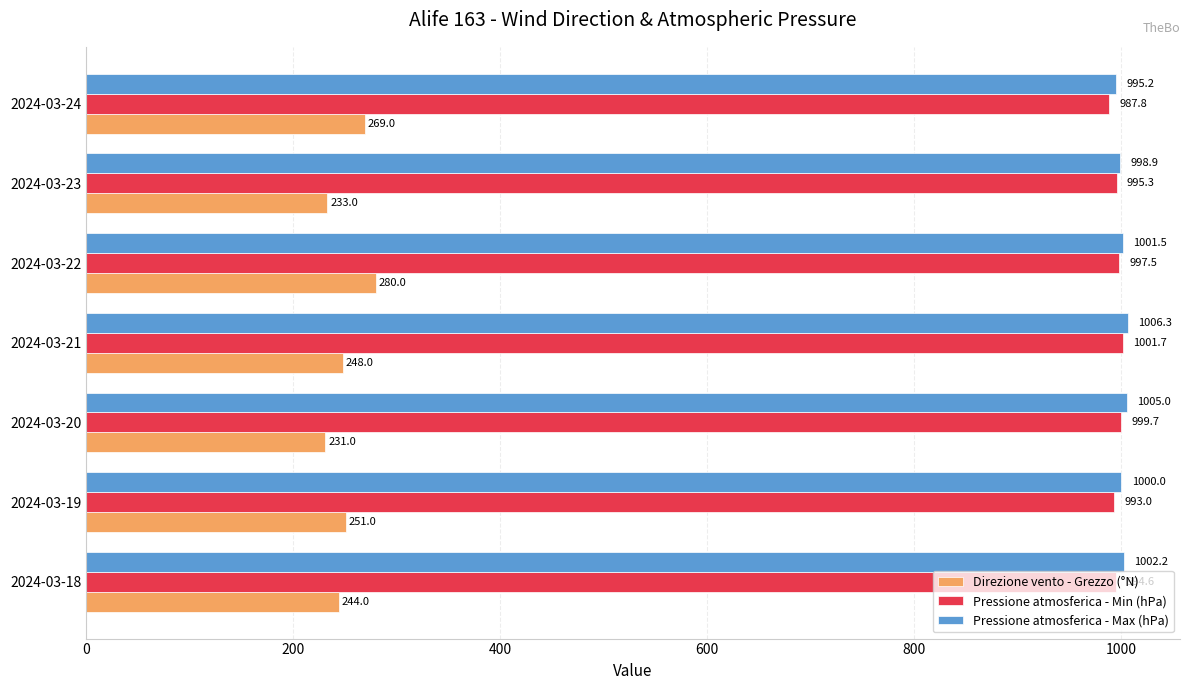

What is the average value of the Direzione vento - Grezzo (°N) series?

250.9